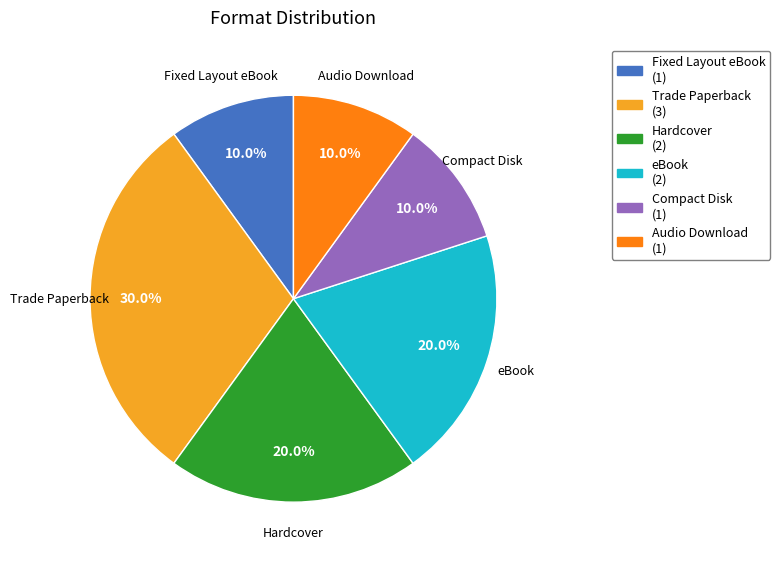

Does Compact Disk represent more than half of the total?

No